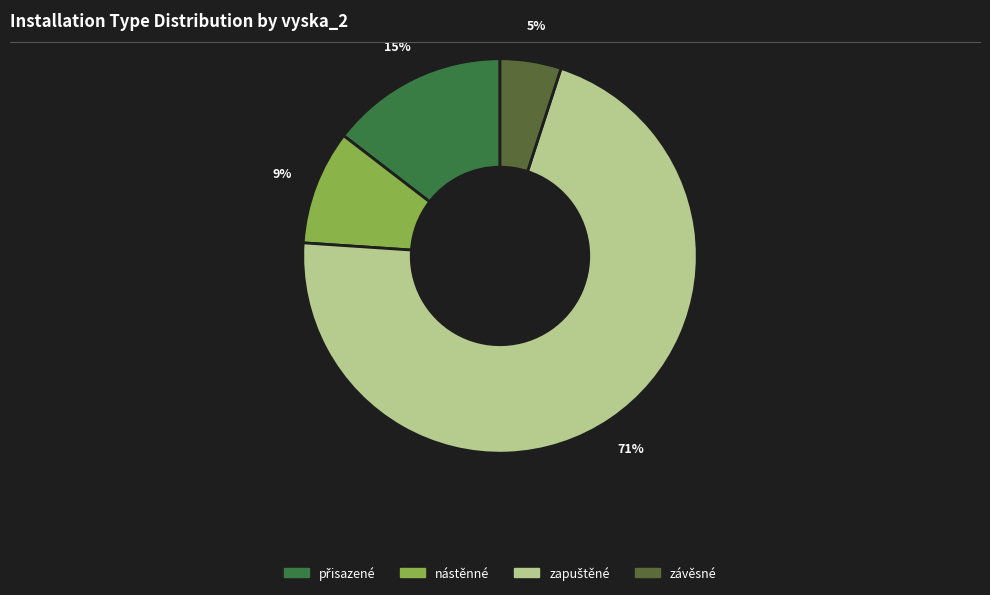

How many segments does this pie chart have?

4